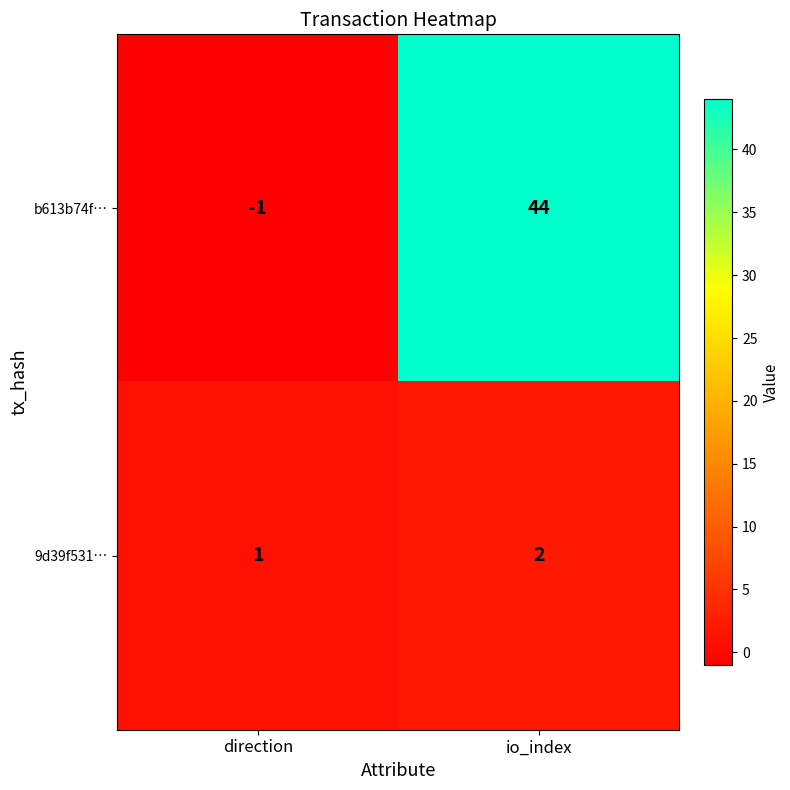

Is it true that b613b74f… equals 59 at io_index?

False